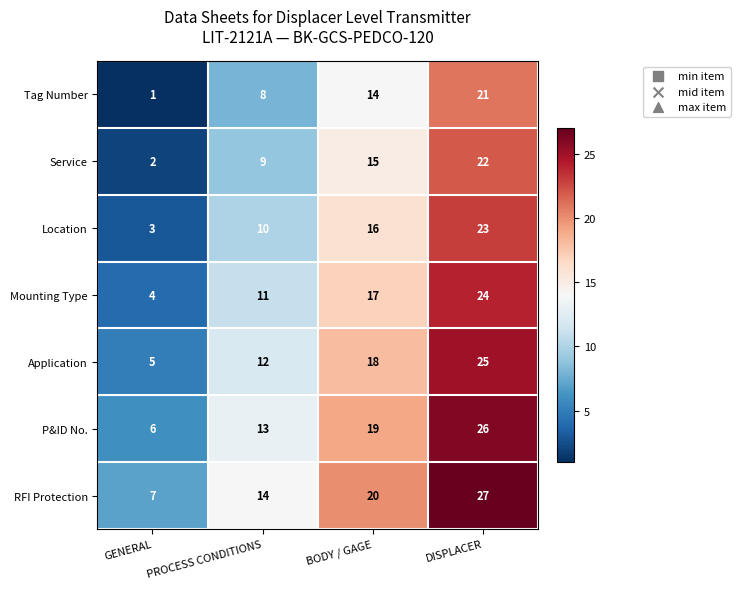

What value does the Mounting Type series have at DISPLACER, to the nearest 10?

20